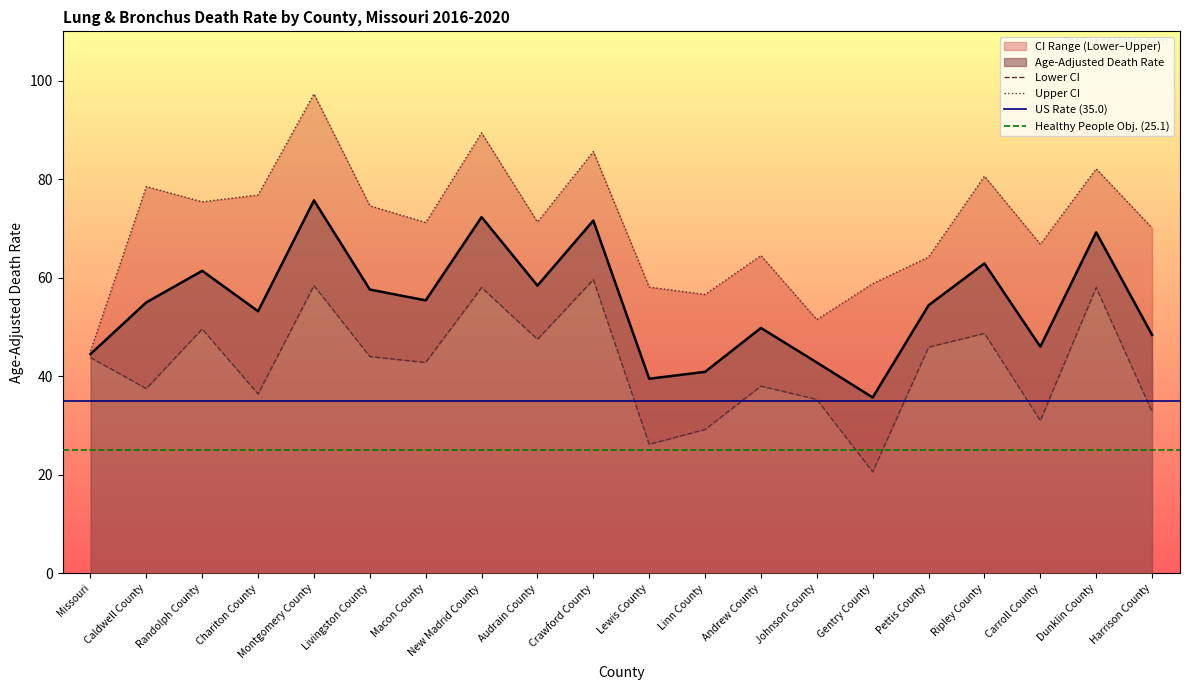

True or false: Age-Adjusted Death Rate and Upper CI (Rate) cross at least once.

False